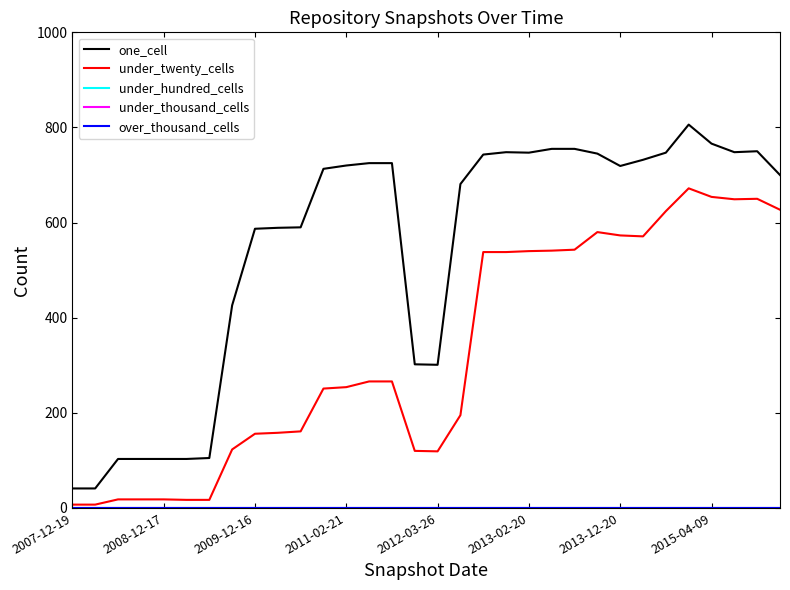

True or false: under_thousand_cells and one_cell intersect in this chart.

False